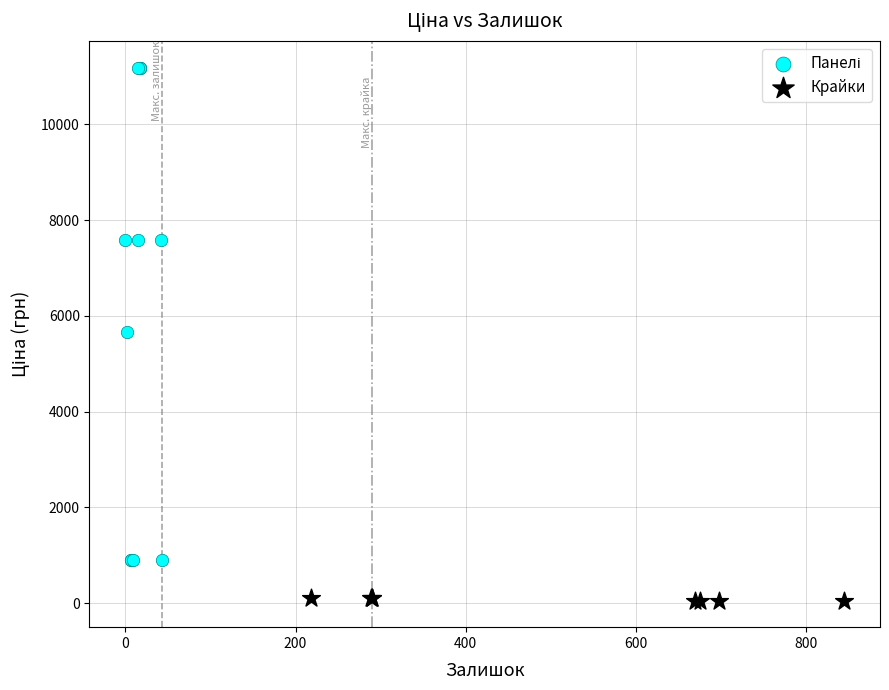

Which series contains the lowest Y value?

Крайки